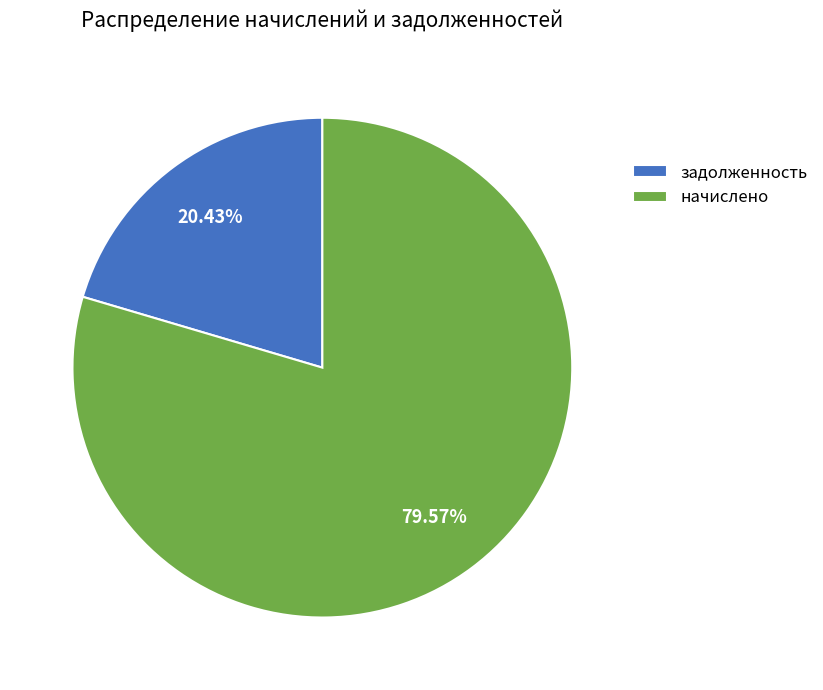

Rank the categories by value from highest to lowest.

начислено, задолженность